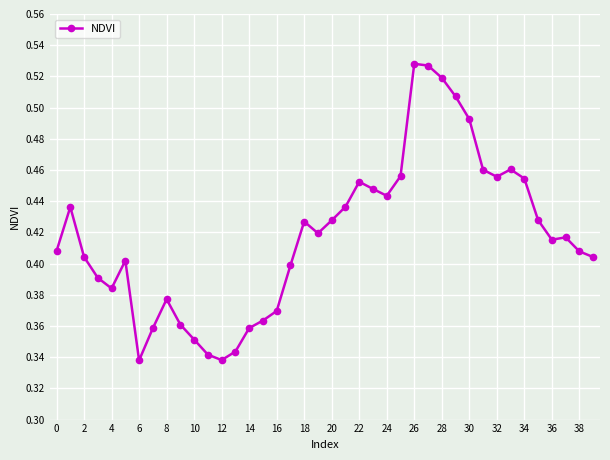

True or false: the data has more than 2 interior local peaks.

True